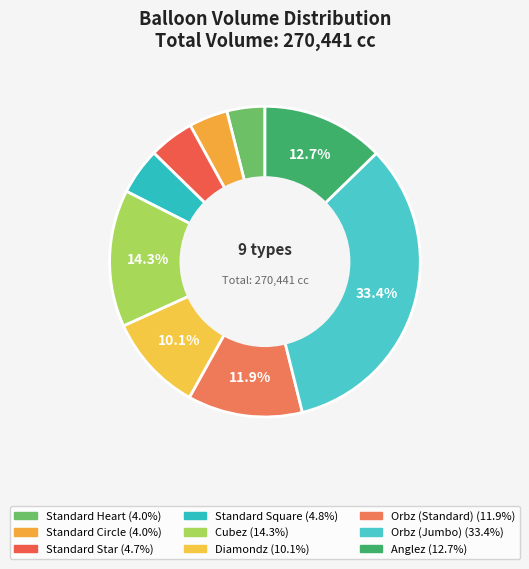

Is Standard Circle the majority of the pie?

No